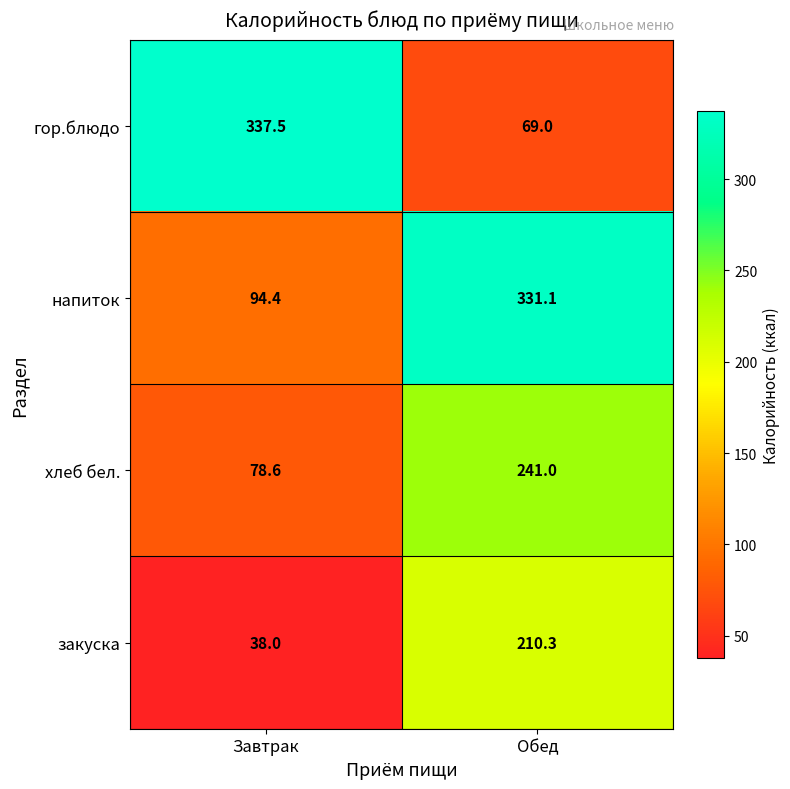

Between Завтрак and Обед, which series saw the biggest shift?

гор.блюдо